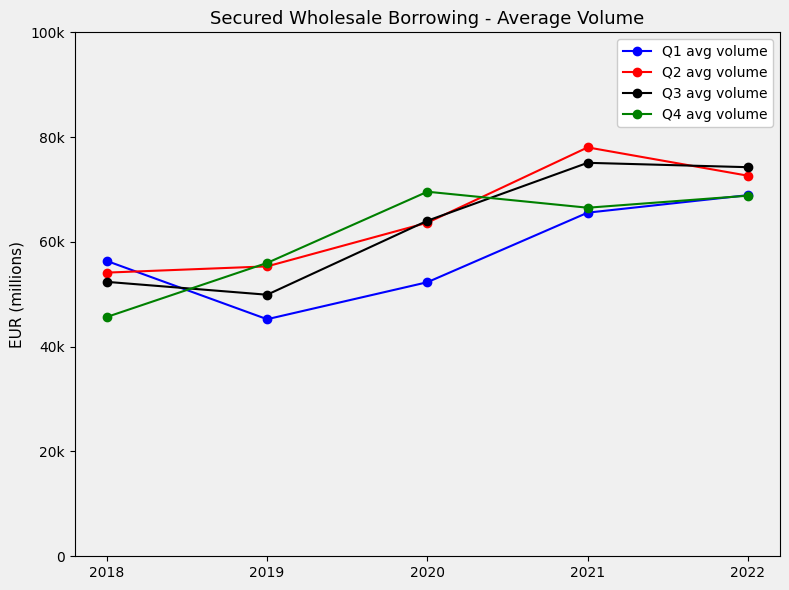

Reading left to right, what are all the values shown in this chart?

Q1 avg volume: 56364.8	45247.2	52308.1	65582.9	68924.3
Q2 avg volume: 54139.9	55330.1	63666.4	78041.7	72633.3
Q3 avg volume: 52375.9	49919.0	64044.9	75097.1	74260.2
Q4 avg volume: 45675.5	55990.2	69580.6	66525.4	68822.2